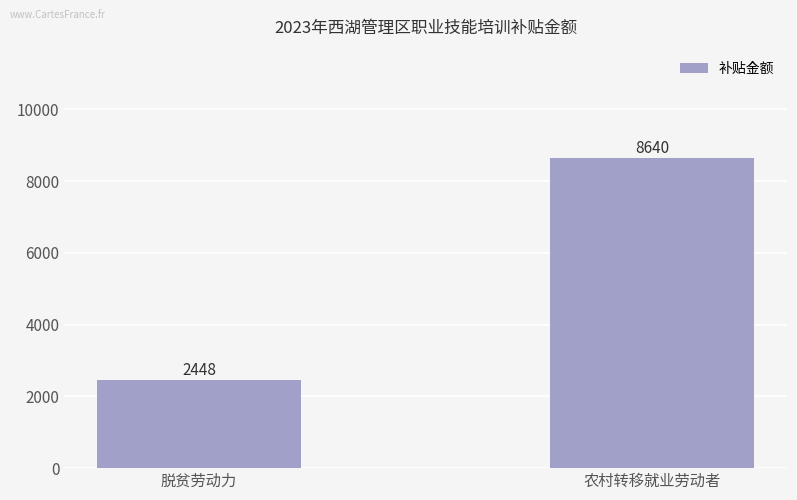

How many bars are there in total?

2